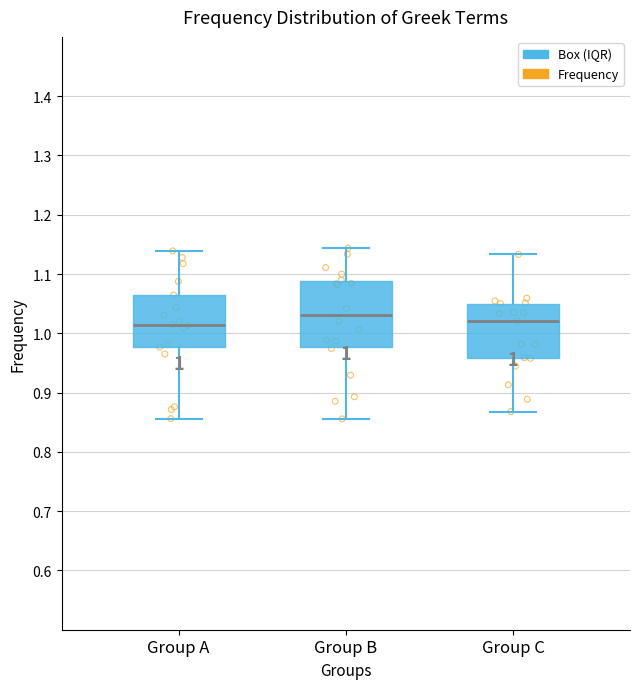

Which box has the highest median line?

Group B